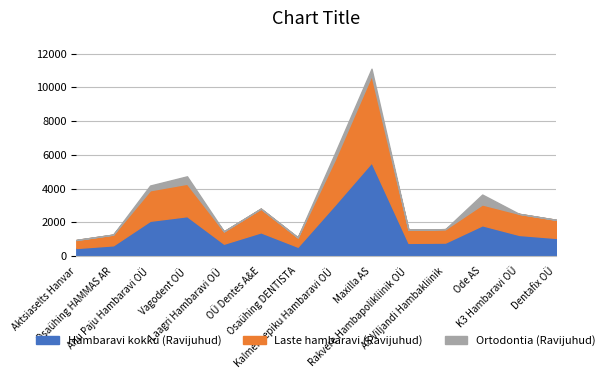

Where is the first local maximum for Hambaravi kokku (Ravijuhud)?

Vagodent OÜ